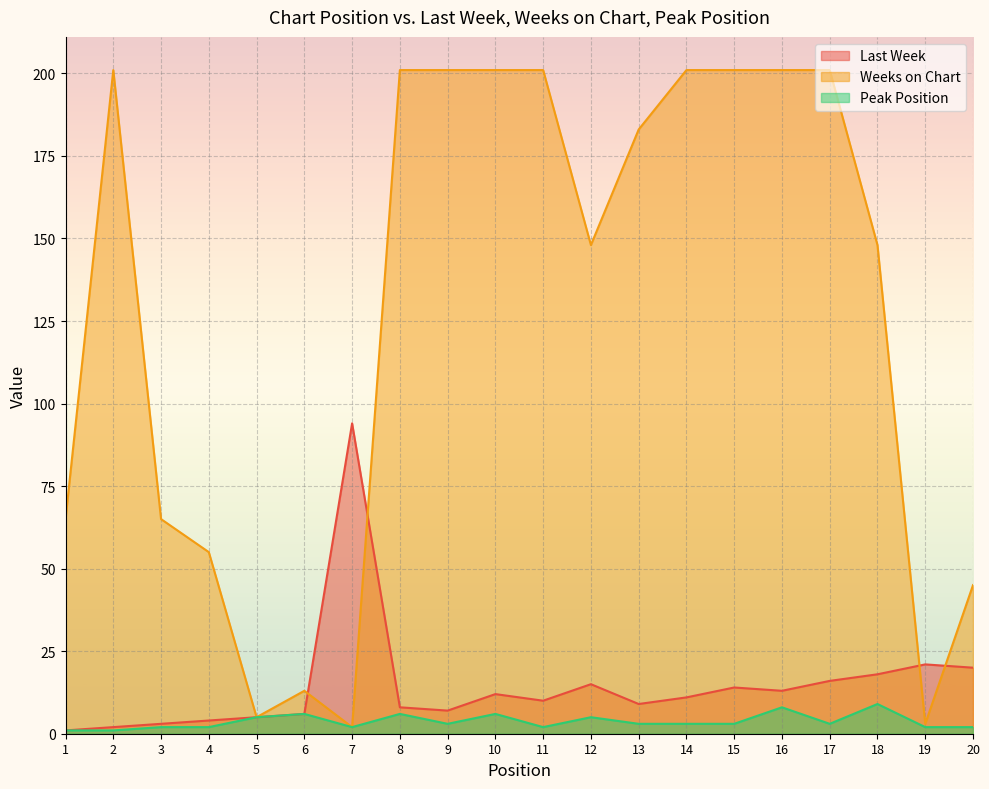

True or false: Weeks on Chart and Peak Position intersect in this chart.

False